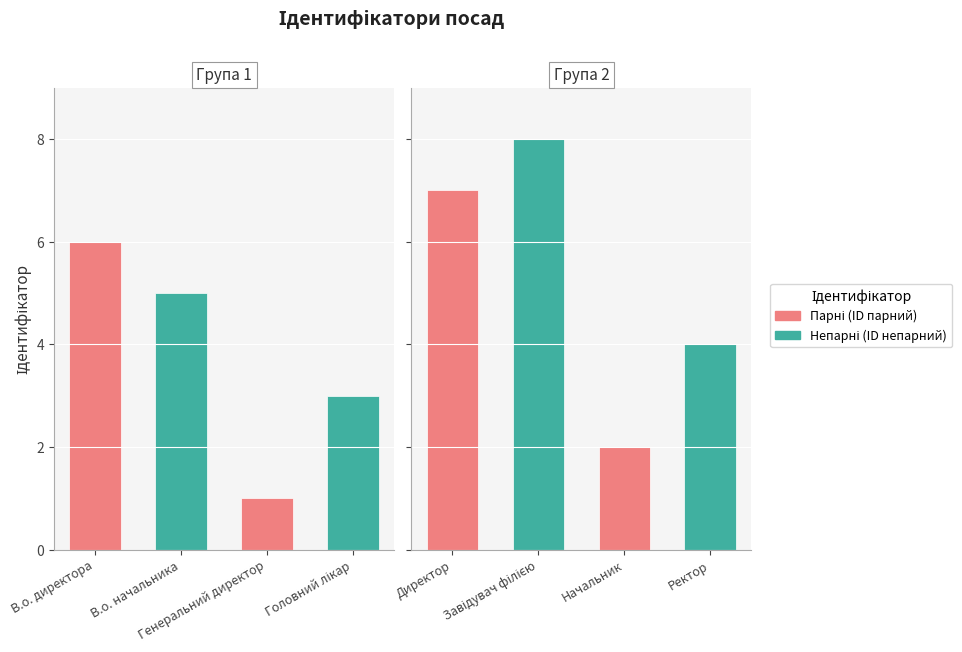

What is the change in value from Директор to Ректор?

-3